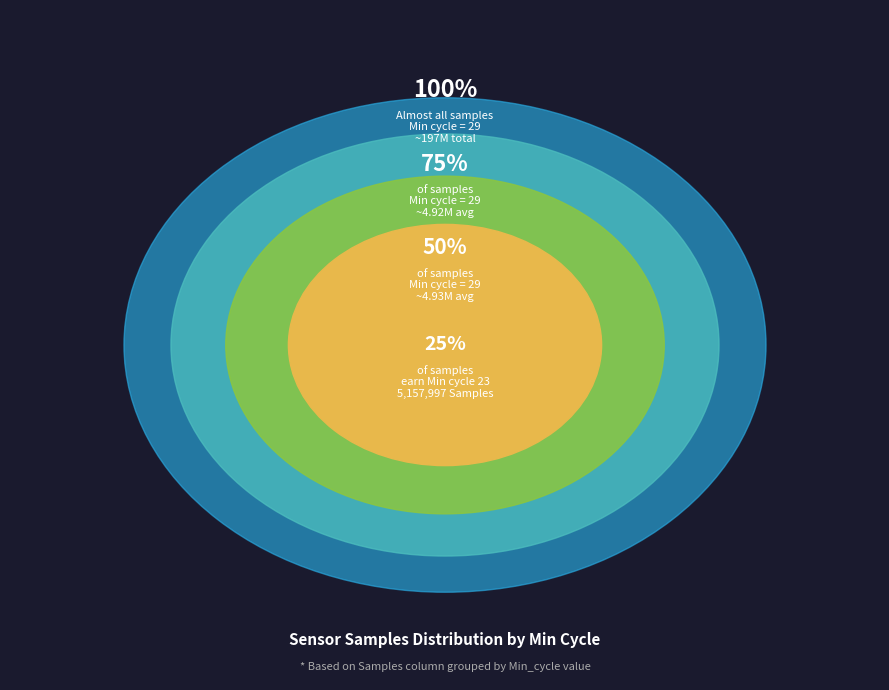

The 13 slice represents 12% of the pie. True or false?

False